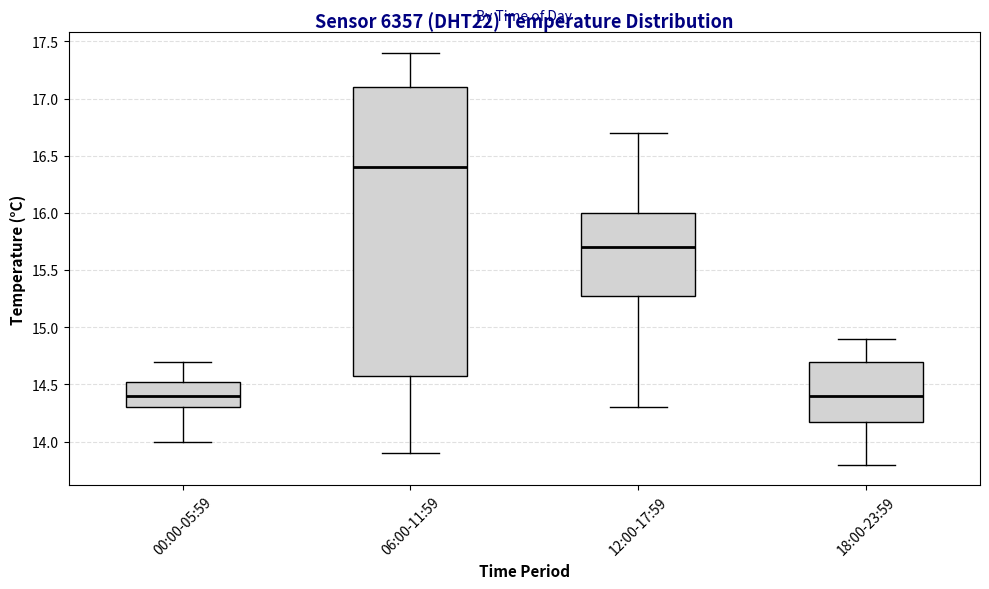

Reading left to right, transcribe this box plot: for each box, give where its median line is, the range the box spans, and where its two whiskers end, as read against the y-axis. The values are not printed on the chart, so give them approximately, as read against the axis.

00:00-05:59: median 14.40, box 14.30 to 14.55, whiskers 14.00 to 14.70
06:00-11:59: median 16.40, box 14.60 to 17.10, whiskers 13.90 to 17.40
12:00-17:59: median 15.70, box 15.30 to 16.00, whiskers 14.30 to 16.70
18:00-23:59: median 14.40, box 14.20 to 14.70, whiskers 13.80 to 14.90